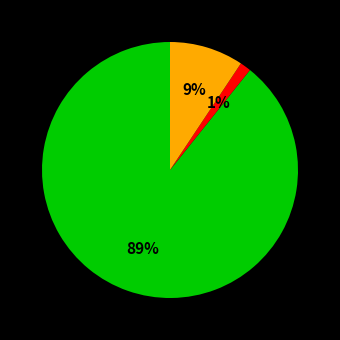

Does any single category account for the majority?

Yes